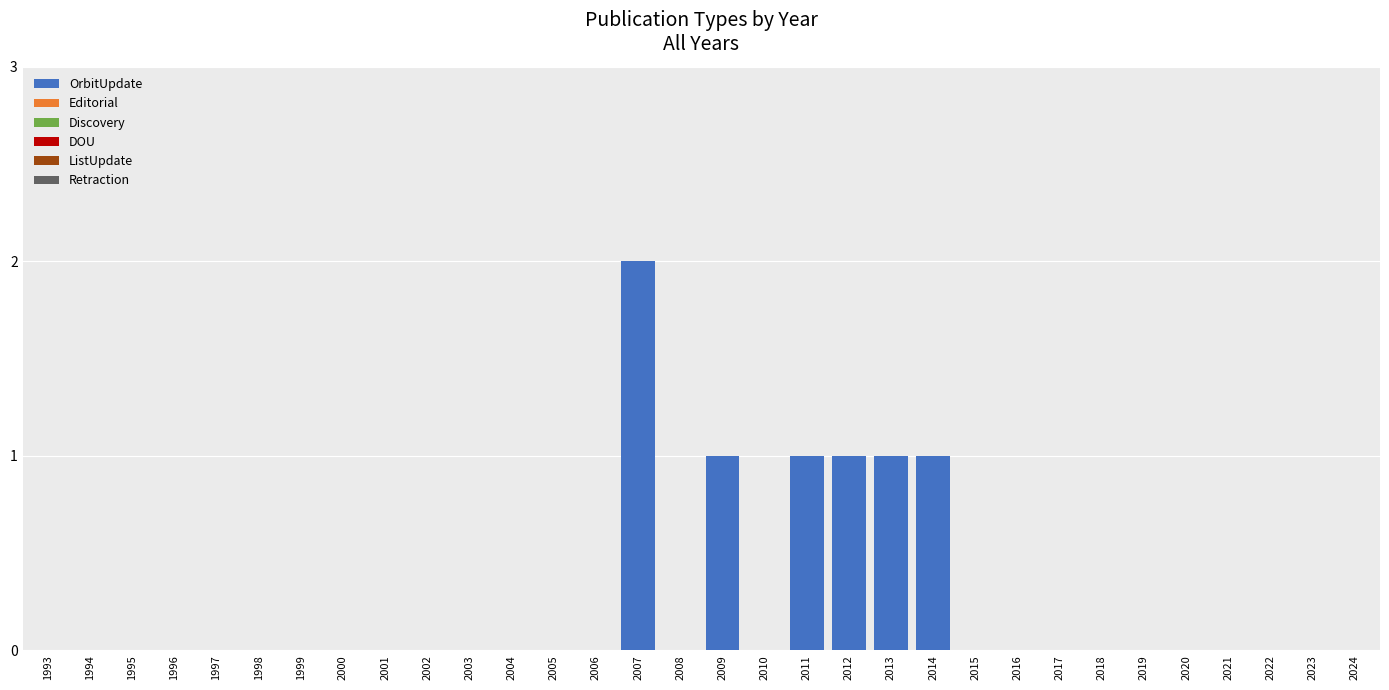

Which category has the highest value across all series?

2007